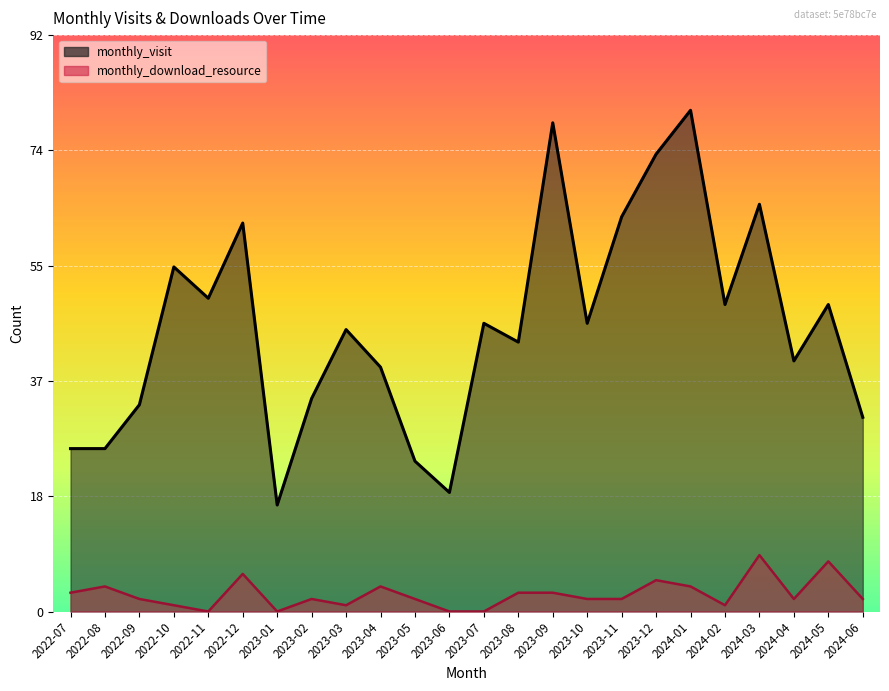

Rank the series at 2024-02 from lowest to highest value.

monthly_download_resource, monthly_visit